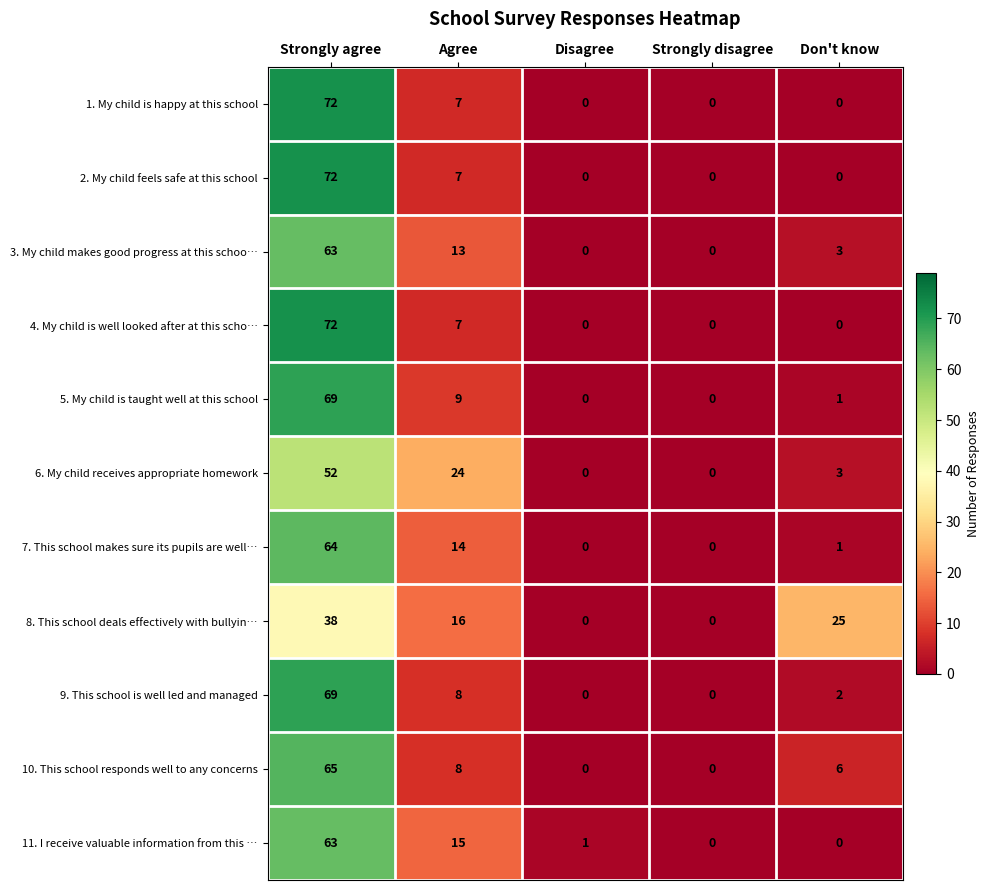

What is the difference between the 4. My child is well looked after at this scho… values at Strongly agree and Disagree?

72